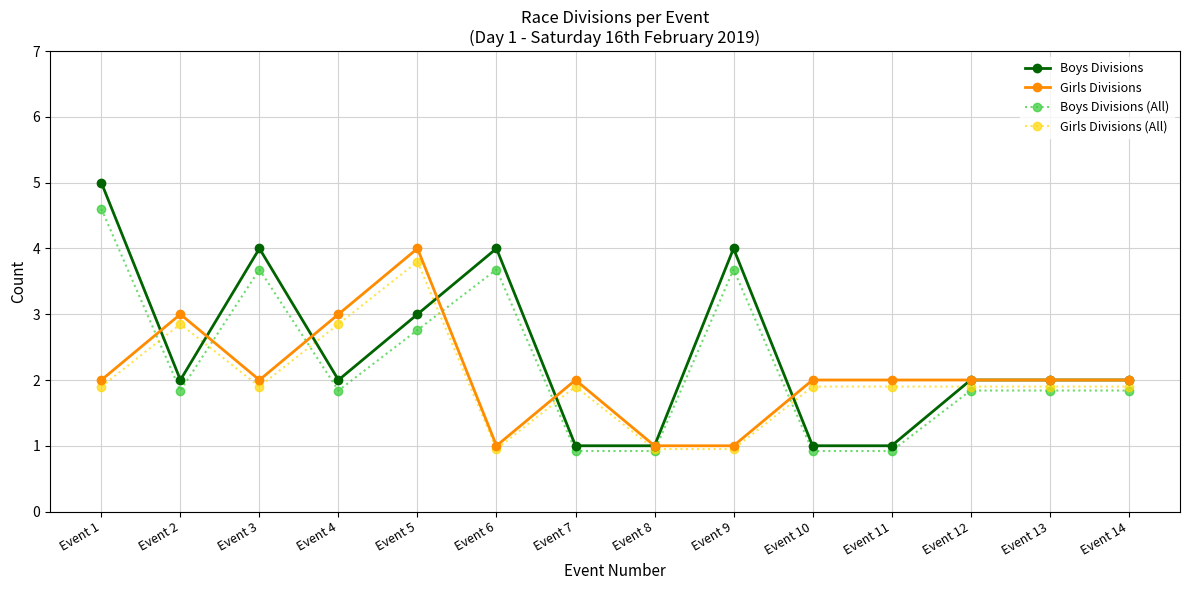

What is the value of the Girls Divisions point at the 13th from the left?

2.0